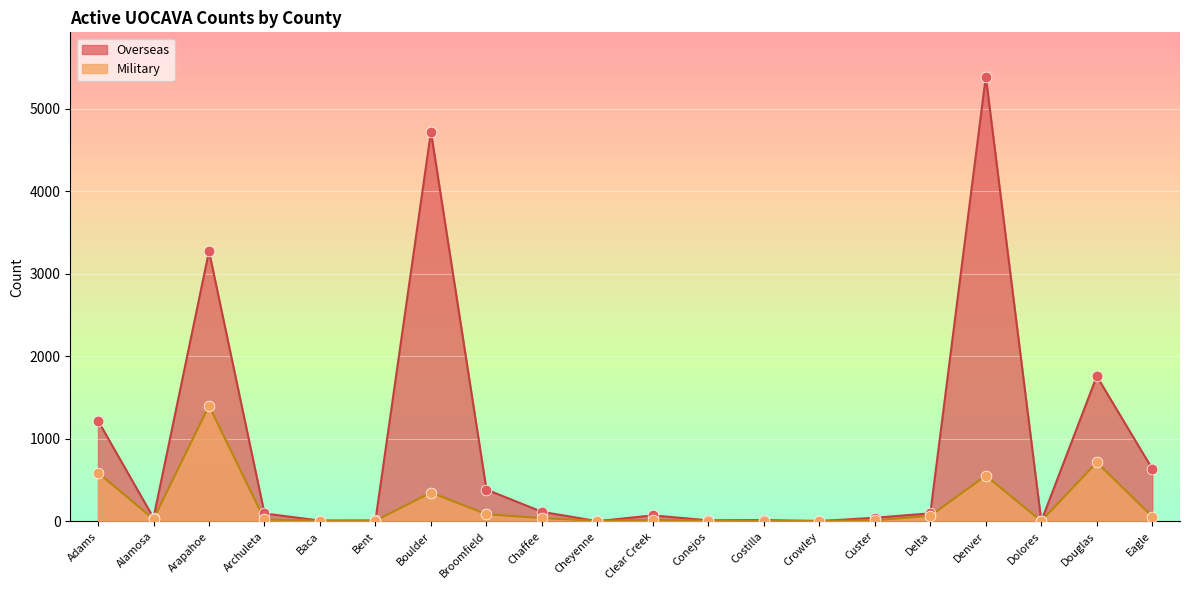

What is the total value across all series at Broomfield?

471